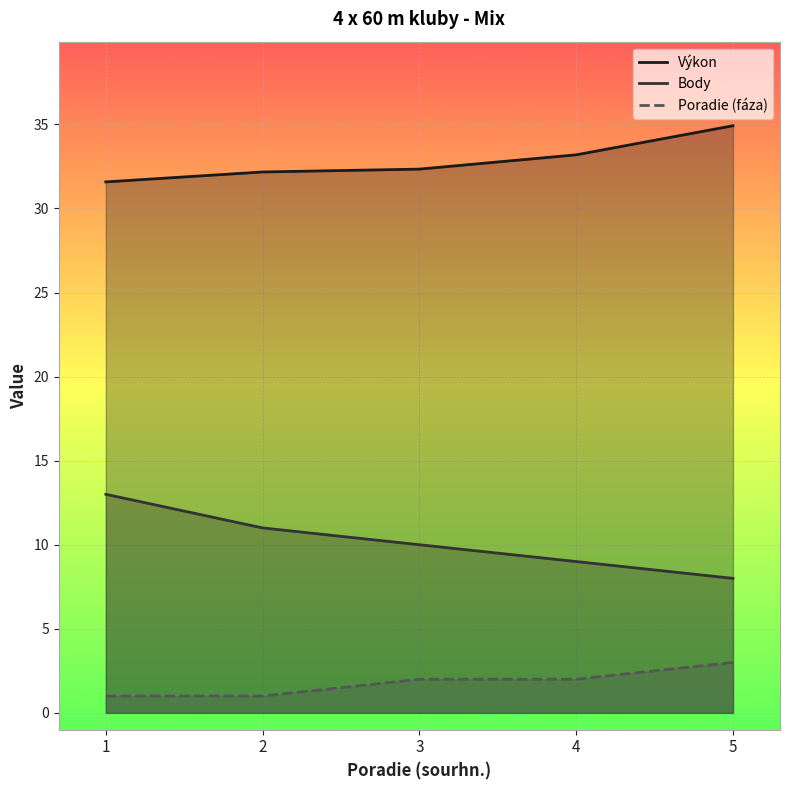

What is the total value across all series at 5?

45.9